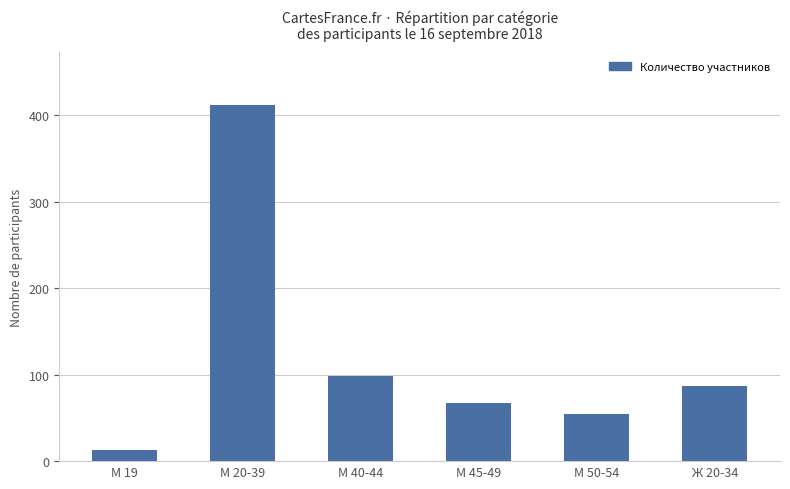

What is the sum of the values at М 20-39 and М 50-54?

466